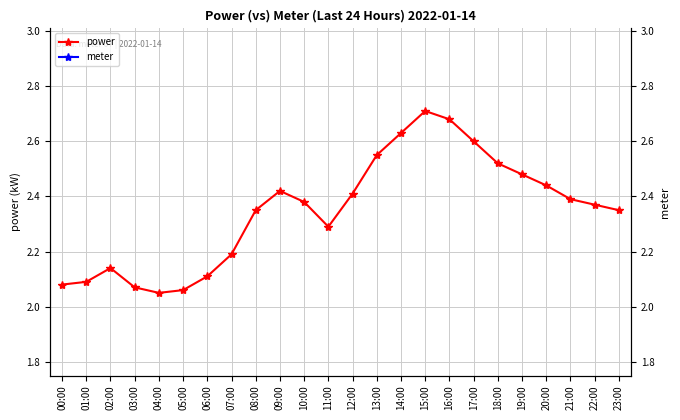

What is the difference between the second highest and minimum values in the power series?

0.6